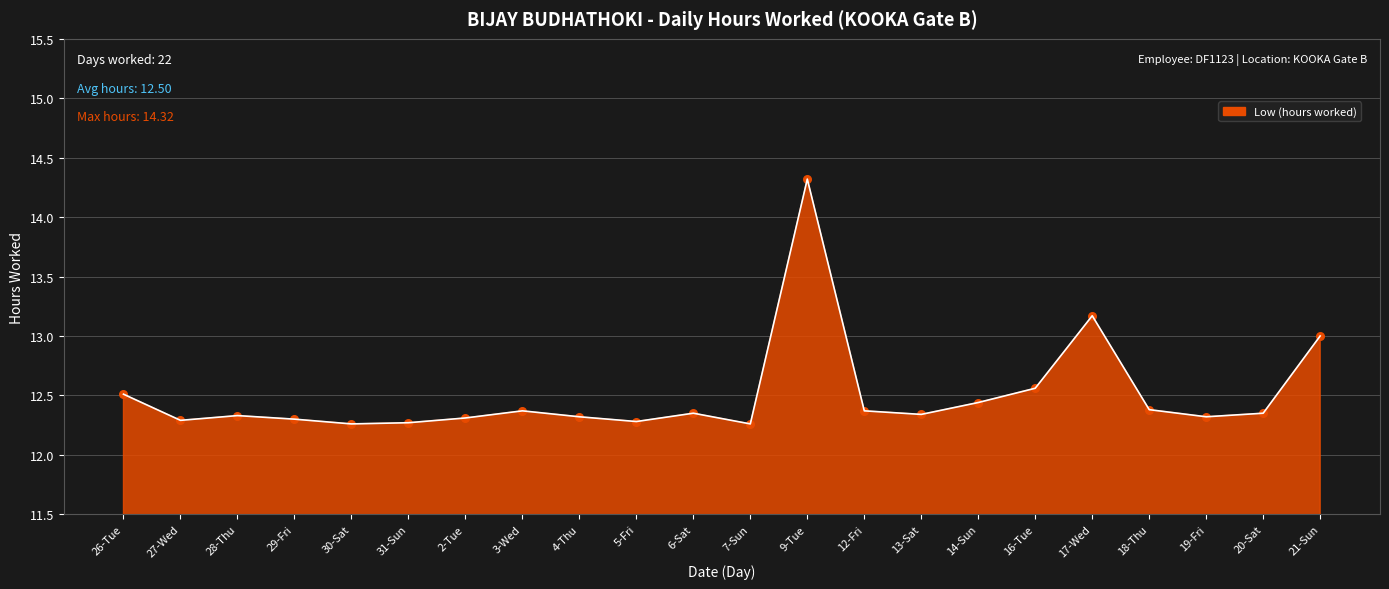

What is the ratio of the value at 26-Tue to the value at 20-Sat?

1.0